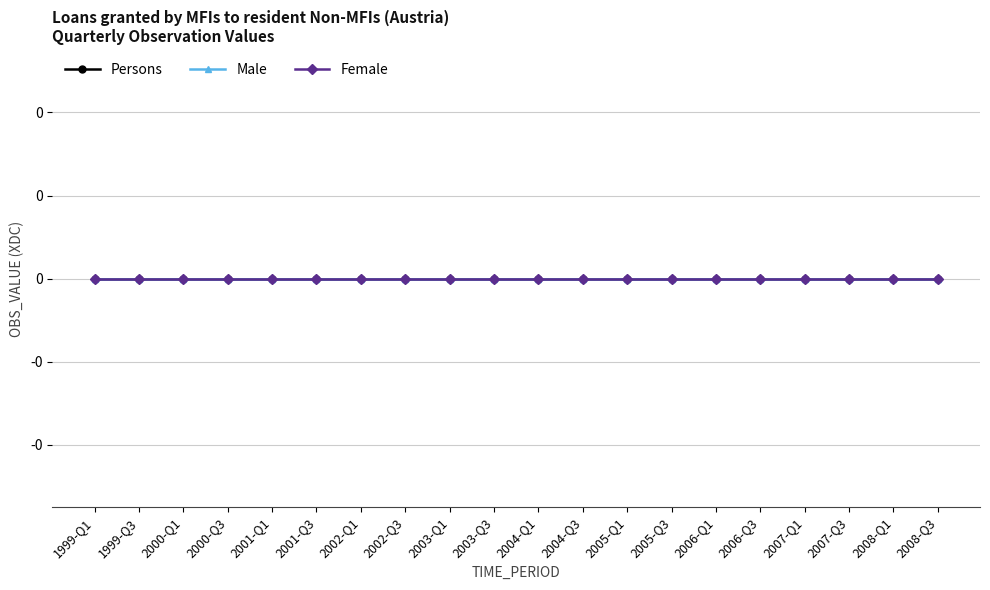

Is the value of Persons at 2005-Q1 greater than the value of Male at 2007-Q4?

No